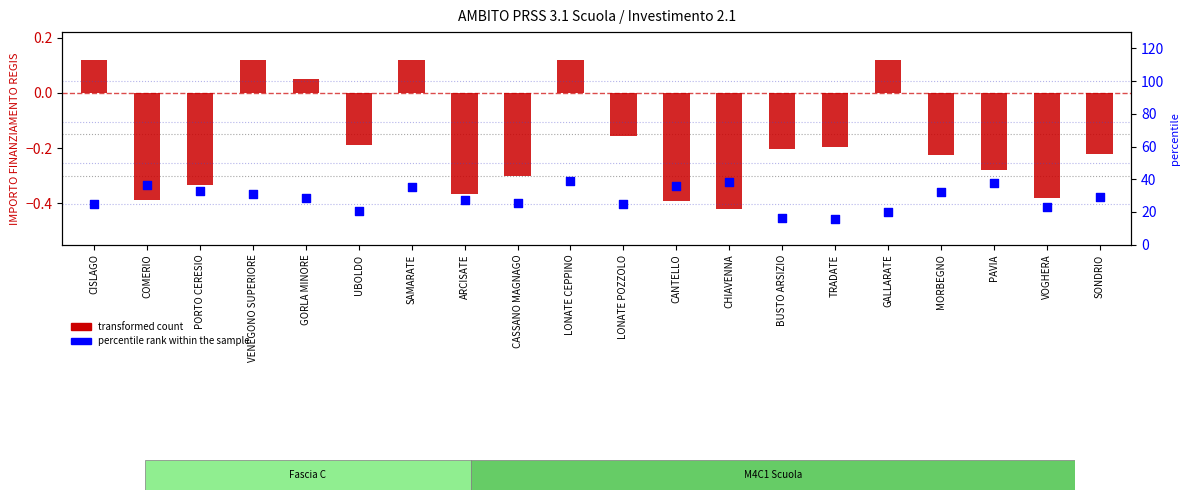

Which series has the largest Y range (max minus min)?

percentile rank within the sample